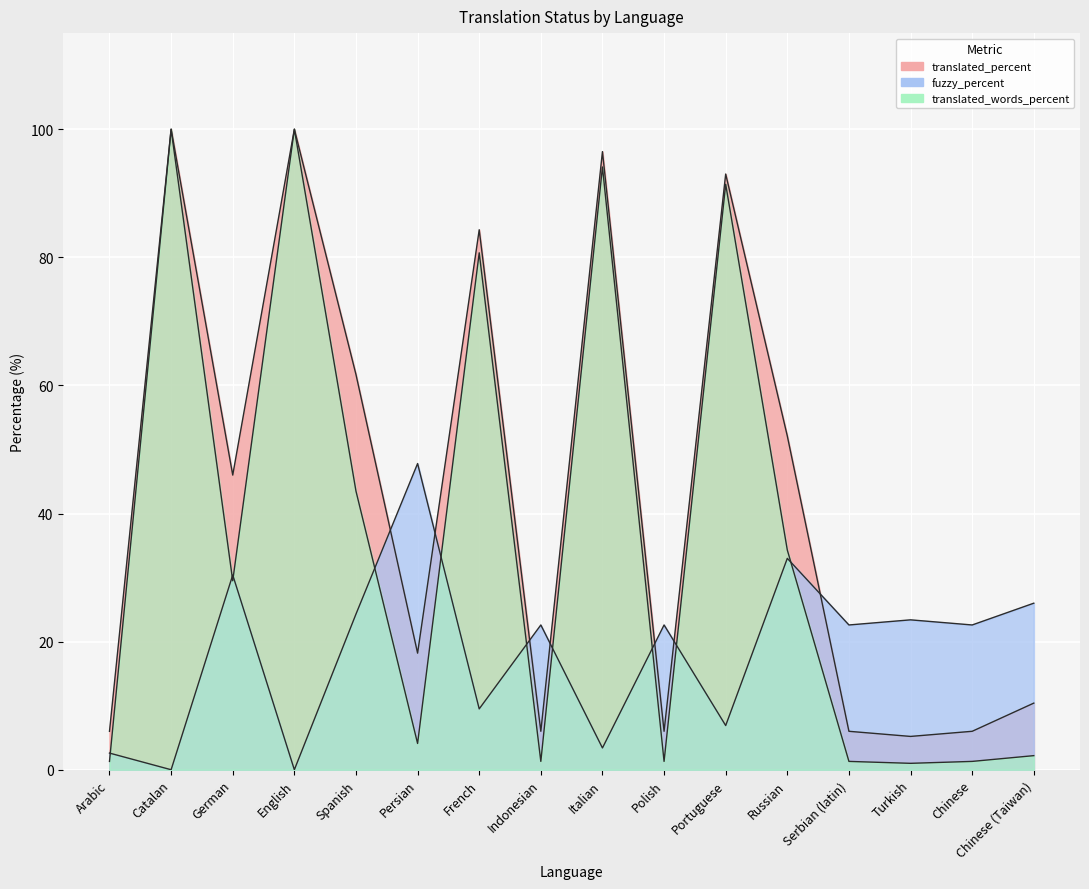

Which series changed the most between German and Portuguese?

translated_words_percent